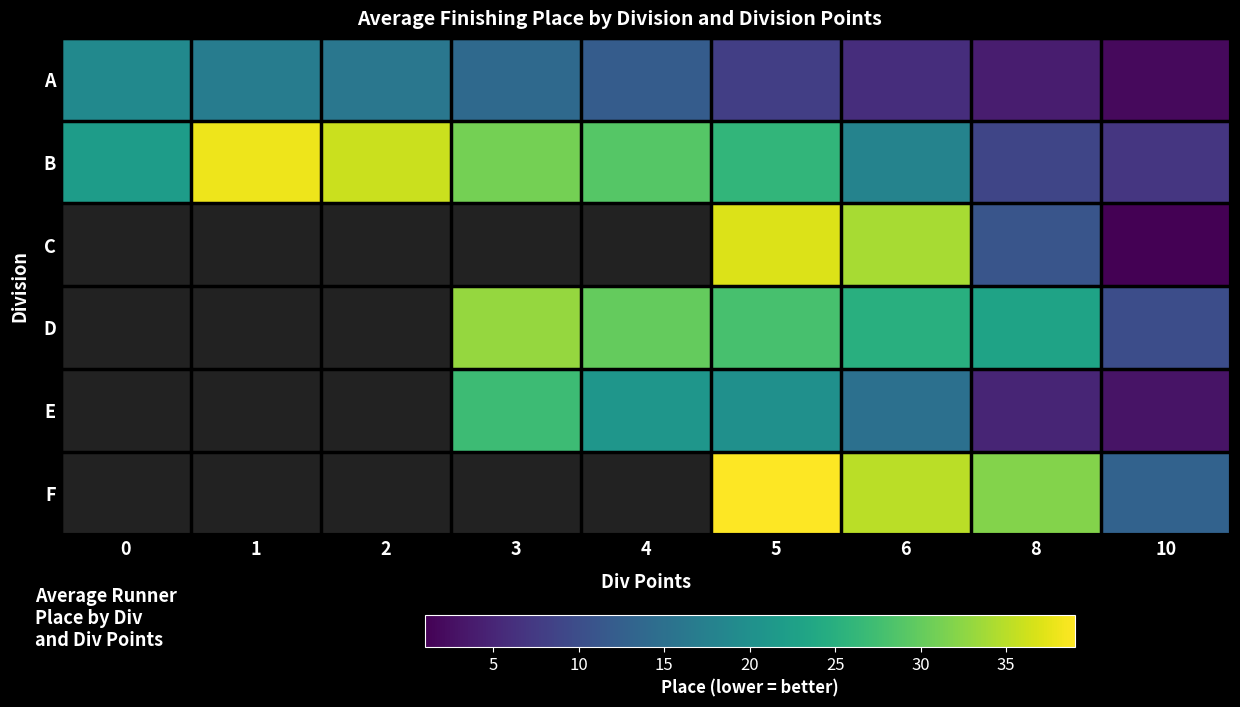

Is it true that A equals 19.0 at 0?

True